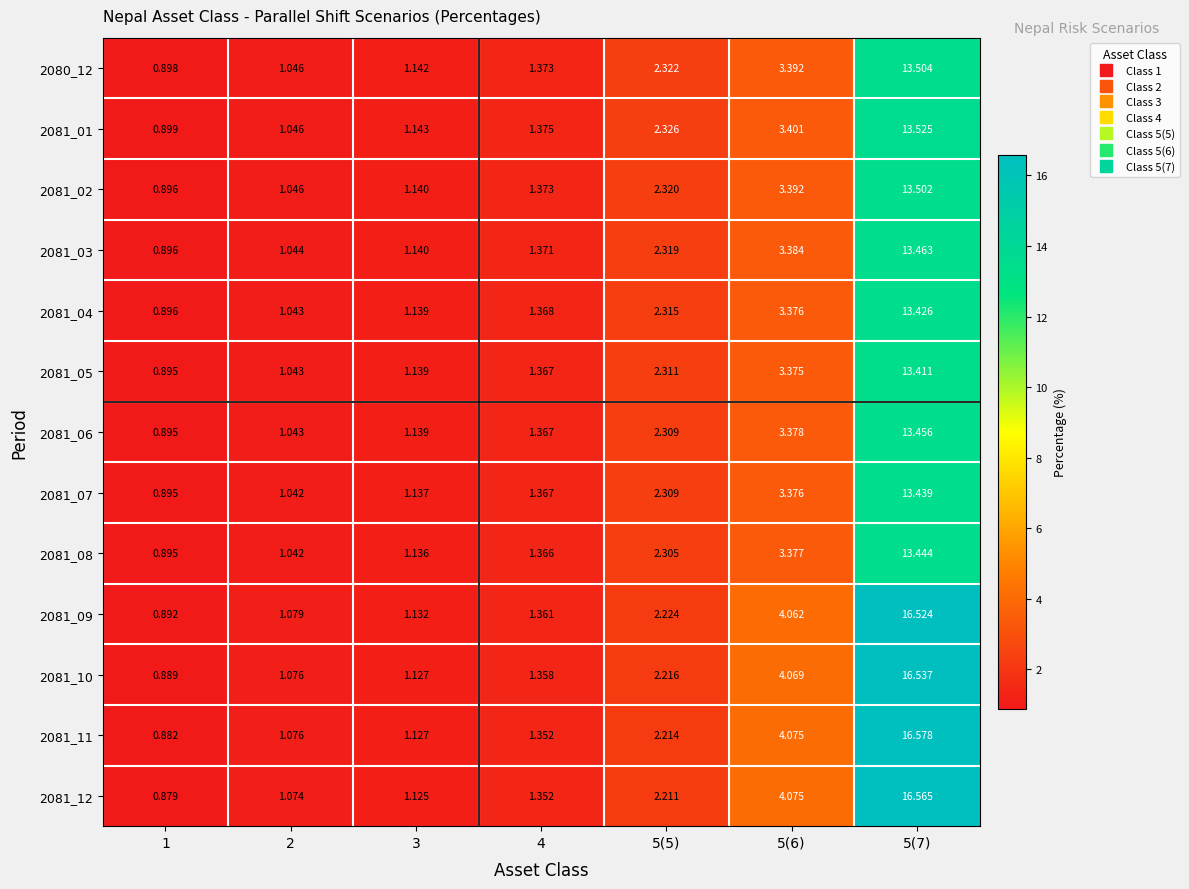

Which series changed the most between 5(5) and 5(6)?

2081_12